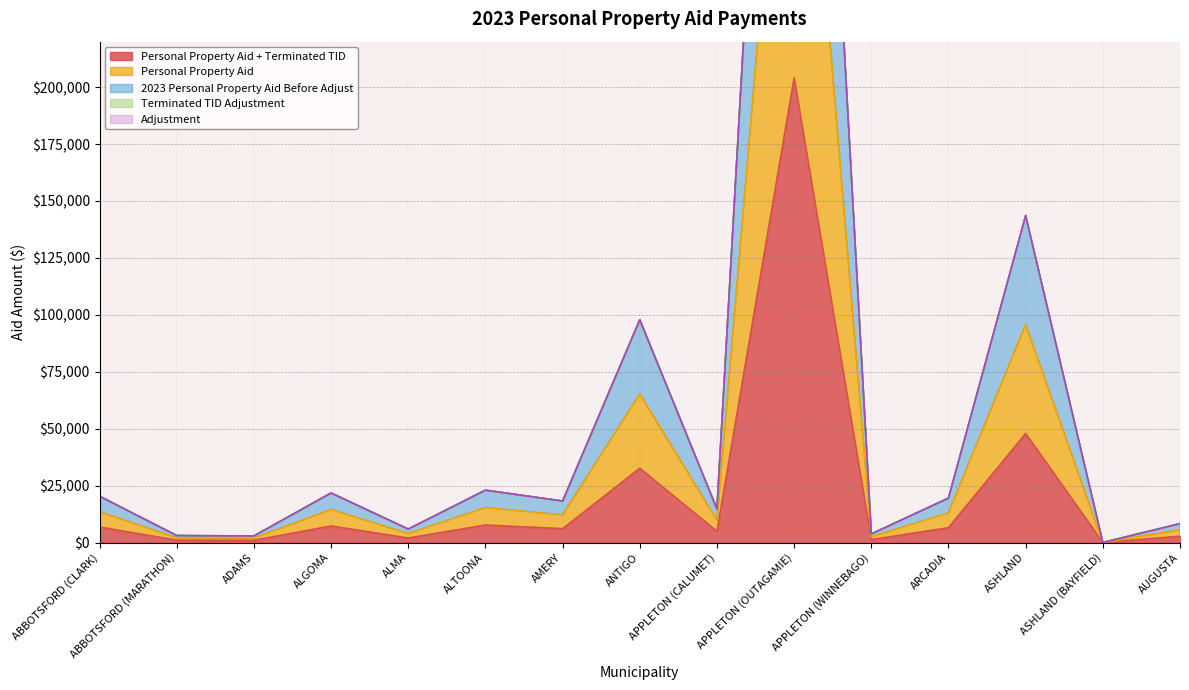

Where is Personal Property Aid + Terminated TID nearest to the value 102022?

ASHLAND